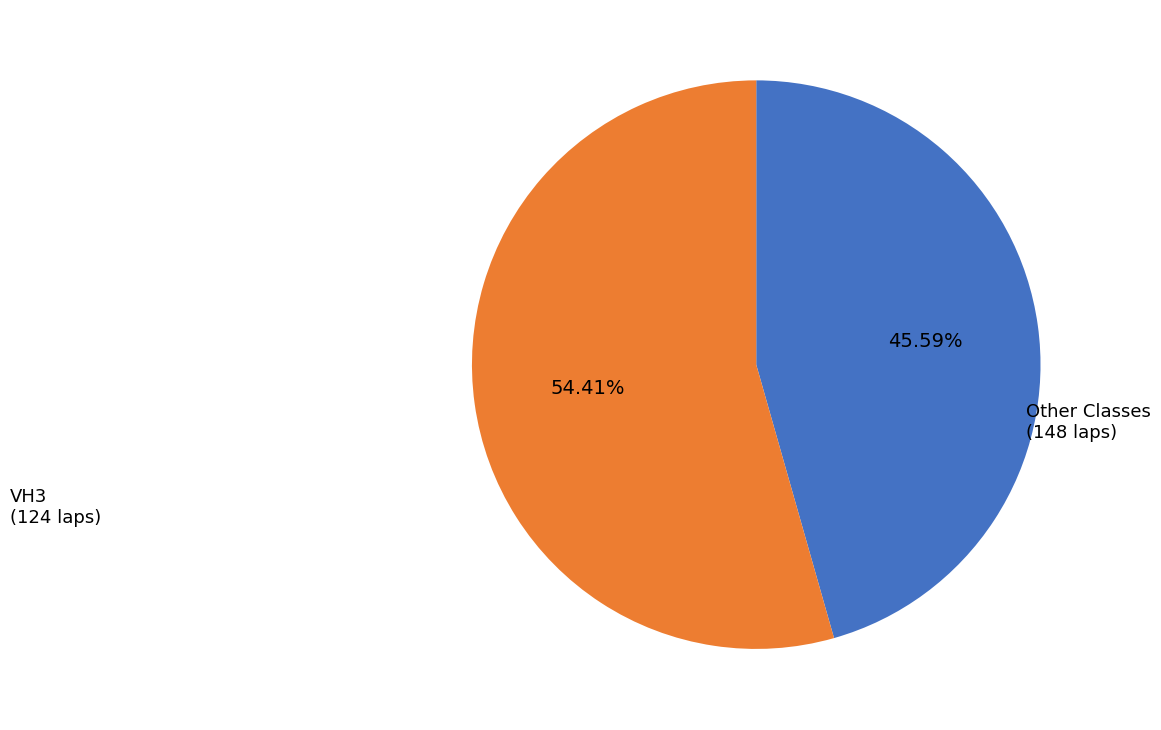

Does any single category account for the majority?

Yes